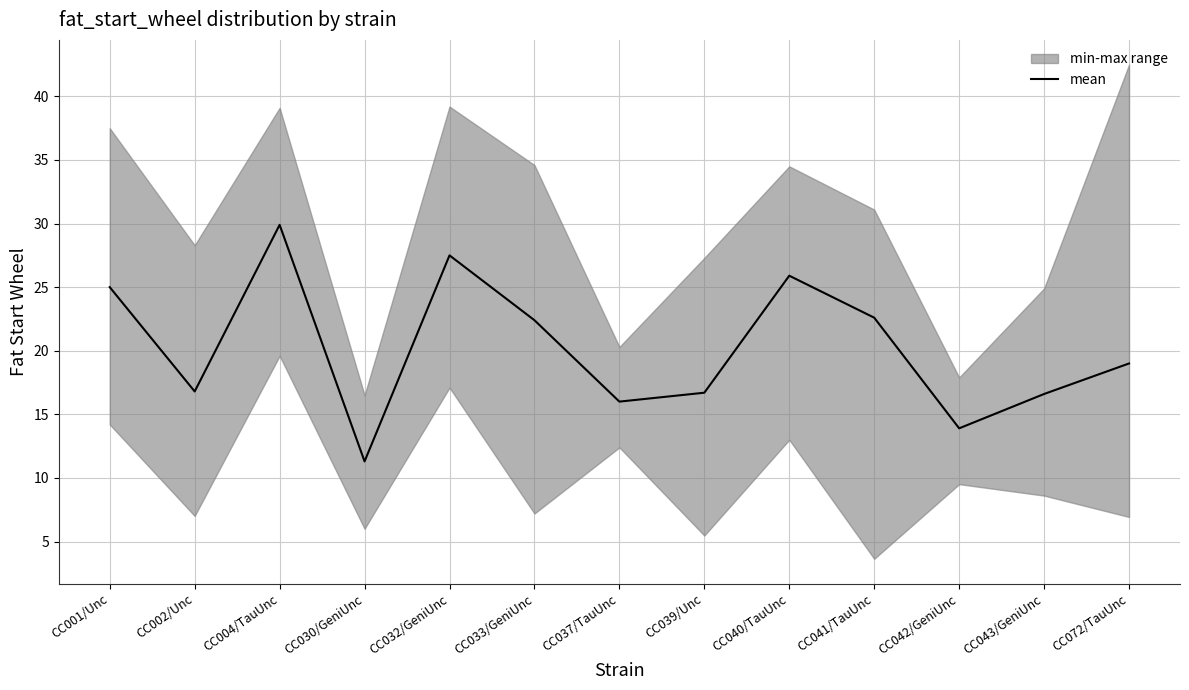

Between CC030/GeniUnc and CC042/GeniUnc, which is larger?

CC042/GeniUnc